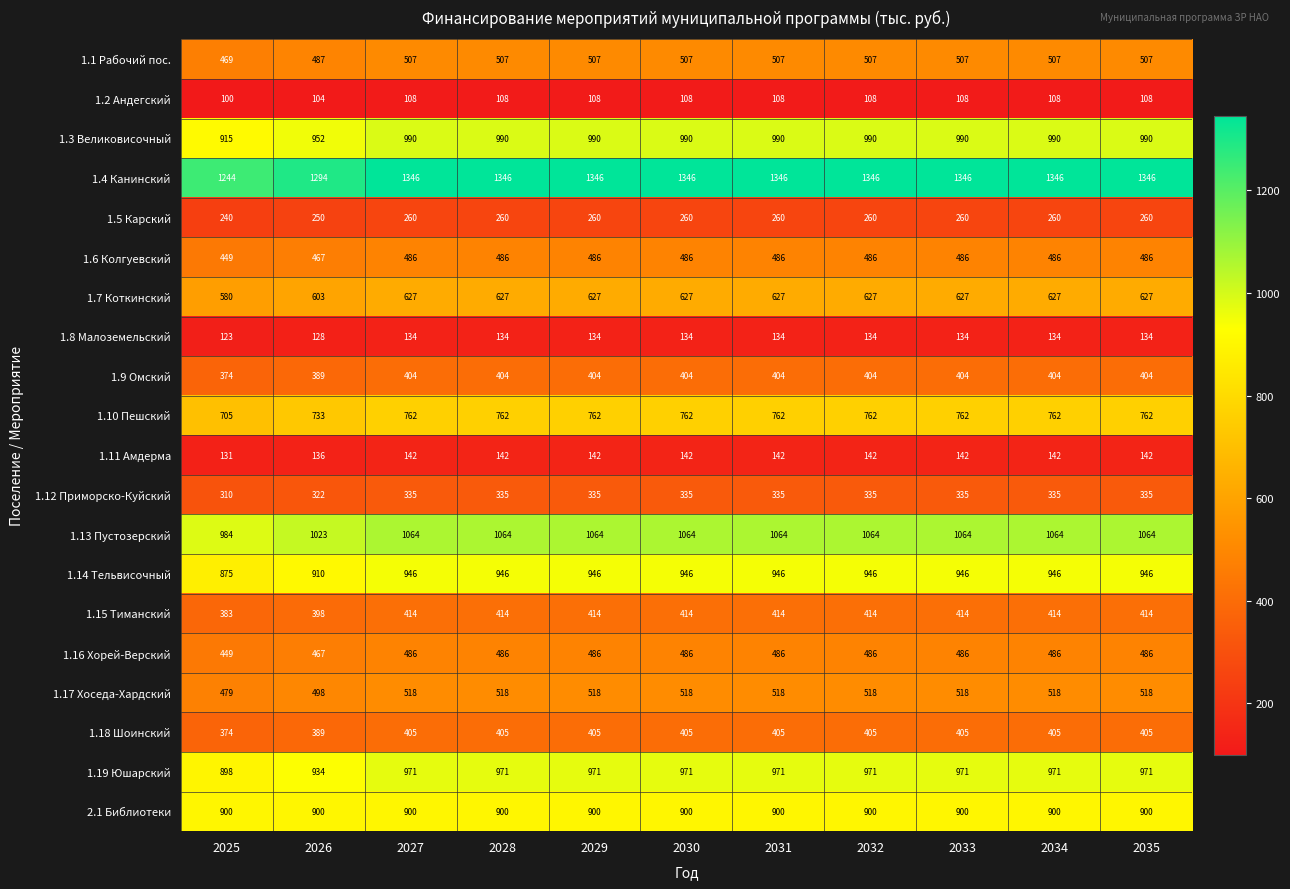

What is the sum of the 1.10 Пешский values at 2027 and 2031?

1524